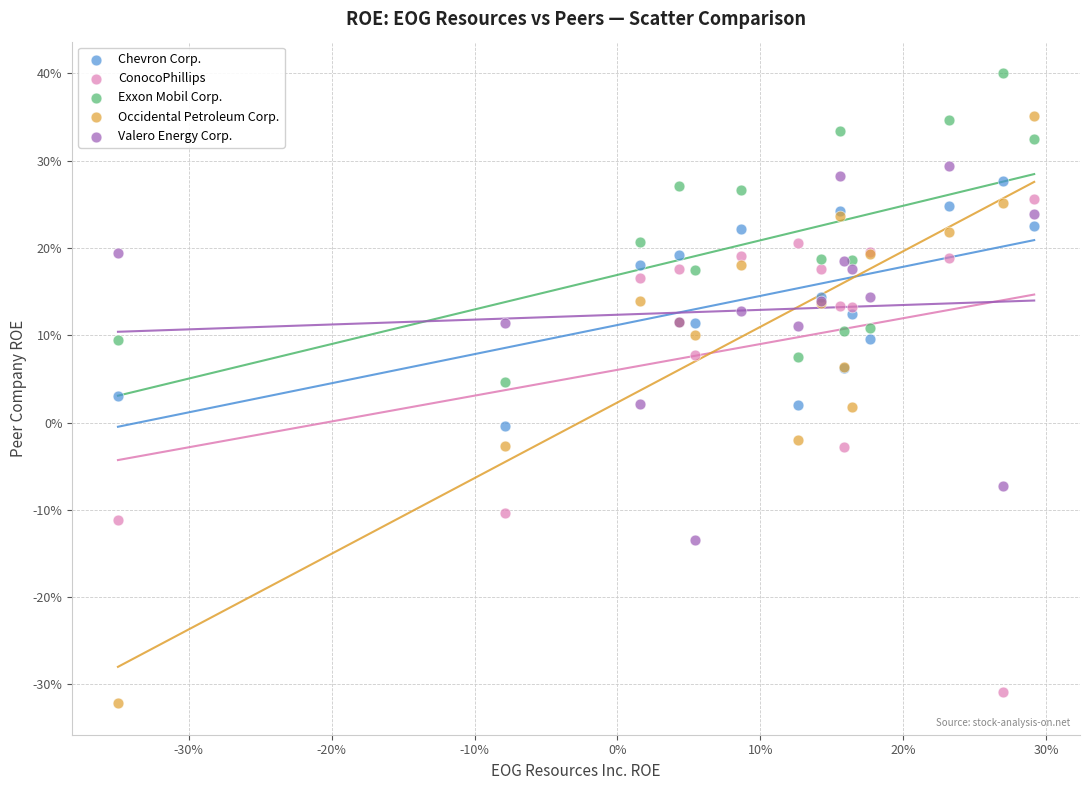

What are all the series names shown in the legend?

Chevron Corp., ConocoPhillips, Exxon Mobil Corp., Occidental Petroleum Corp., Valero Energy Corp.